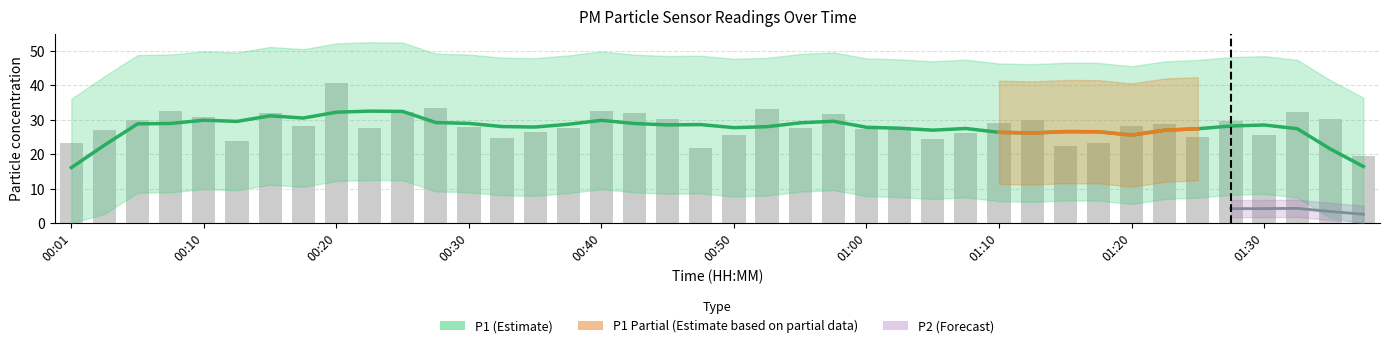

What is the change in value from 00:13 to 00:38?

+3.9